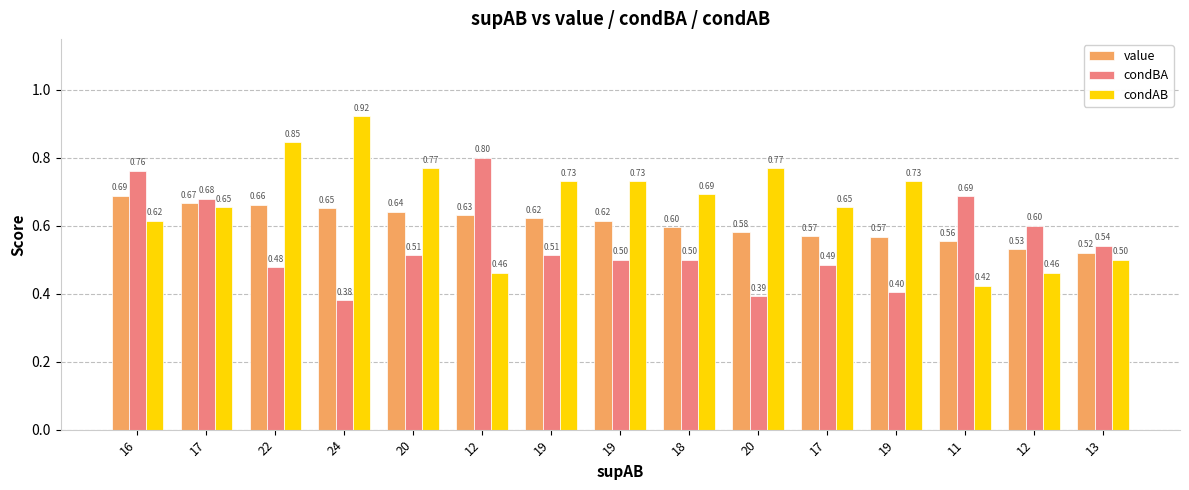

At which category is the sum across all series the highest?

16